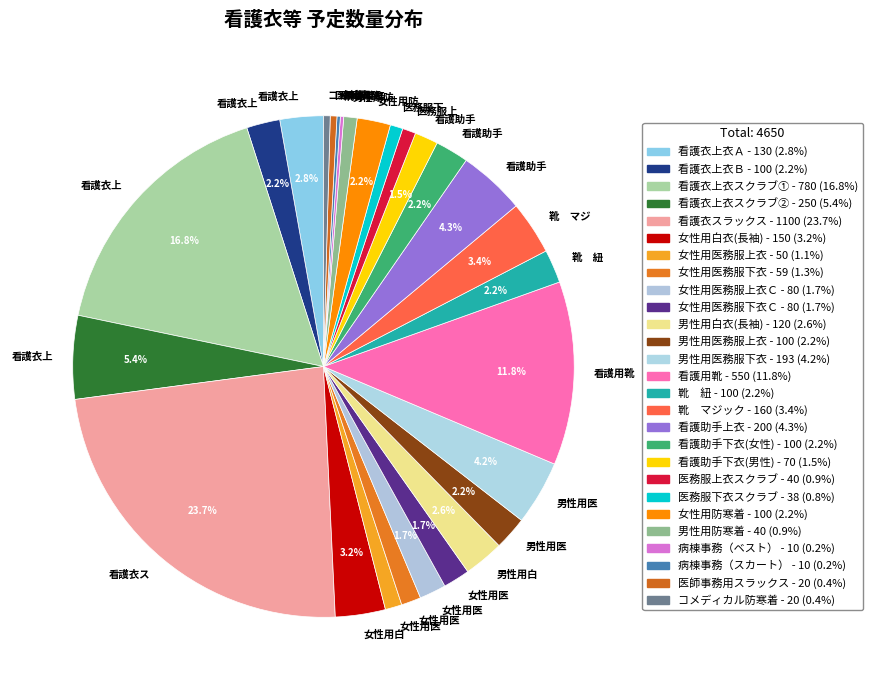

Rank the categories by value from highest to lowest.

看護衣スラックス, 看護衣上衣スクラブ①, 看護用靴, 看護衣上衣スクラブ②, 看護助手上衣, 男性用医務服下衣, 靴　マジック, 女性用白衣(長袖), 看護衣上衣Ａ, 男性用白衣(長袖), 看護衣上衣Ｂ, 男性用医務服上衣, 靴　紐, 看護助手下衣(女性), 女性用防寒着, 女性用医務服上衣Ｃ, 女性用医務服下衣Ｃ, 看護助手下衣(男性), 女性用医務服下衣, 女性用医務服上衣, 医務服上衣スクラブ, 男性用防寒着, 医務服下衣スクラブ, 医師事務用スラックス, コメディカル防寒着, 病棟事務（ベスト）, 病棟事務（スカート）